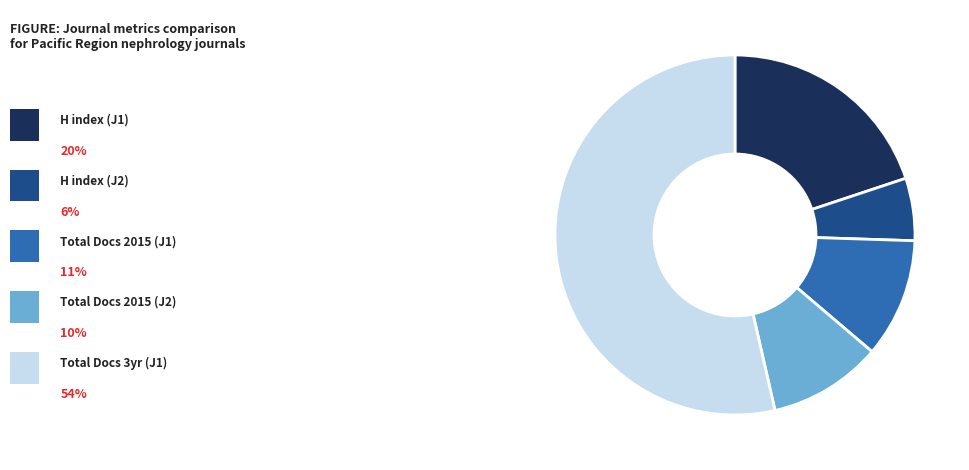

Does any single category account for the majority?

Yes